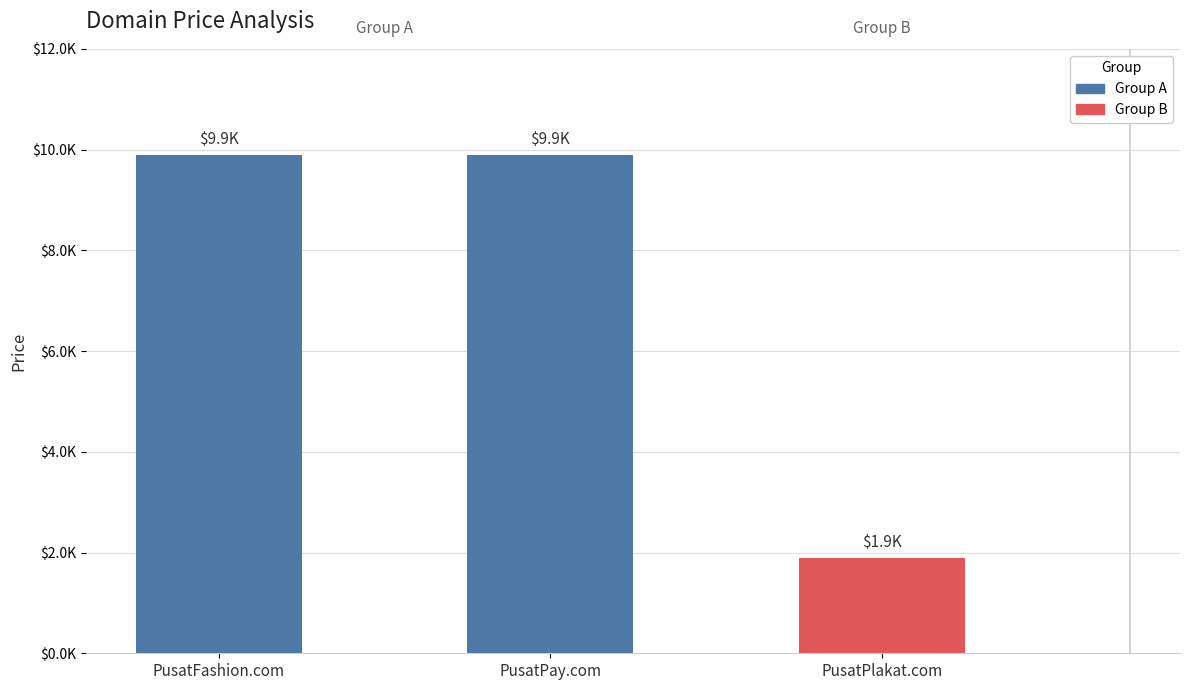

Are the bars horizontal?

No